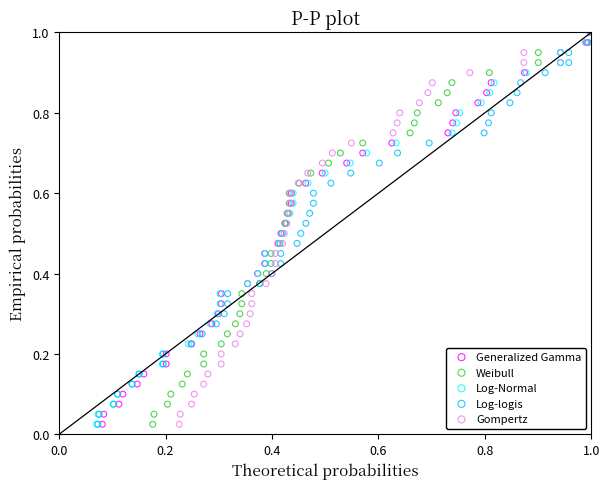

What are all the series names shown in the legend?

Generalized Gamma, Weibull, Log-Normal, Log-logis, Gompertz